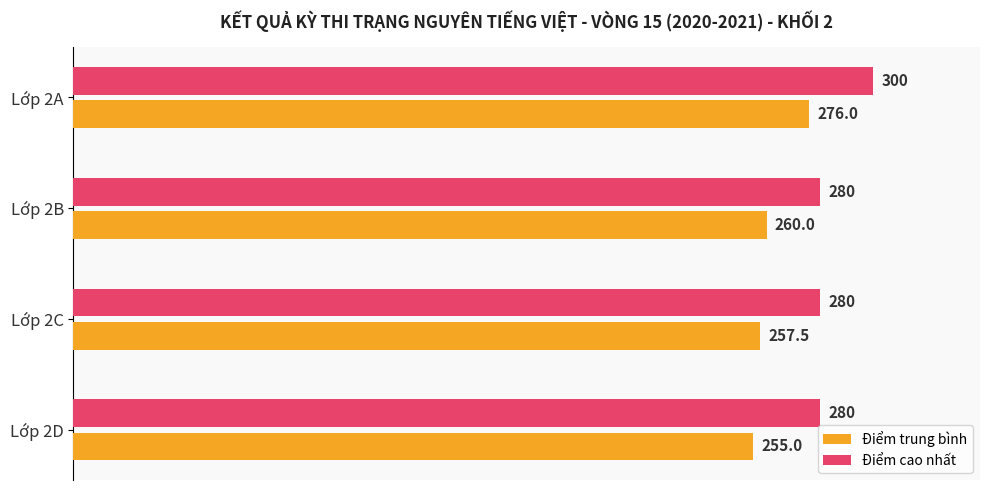

Which series has the widest spread of values?

Điểm trung bình